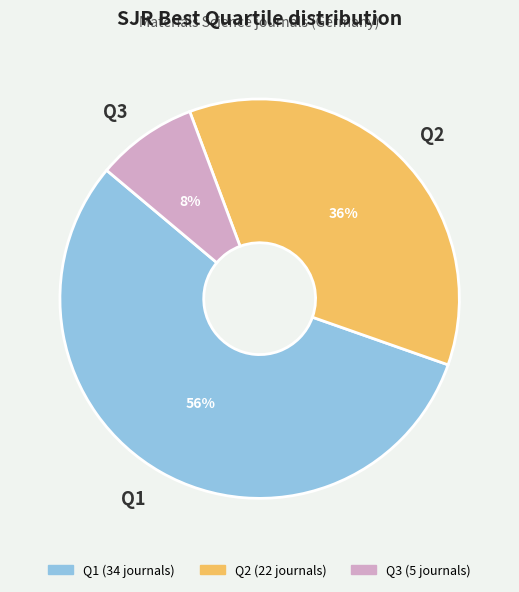

Between Q3 and Q1, which is larger?

Q1